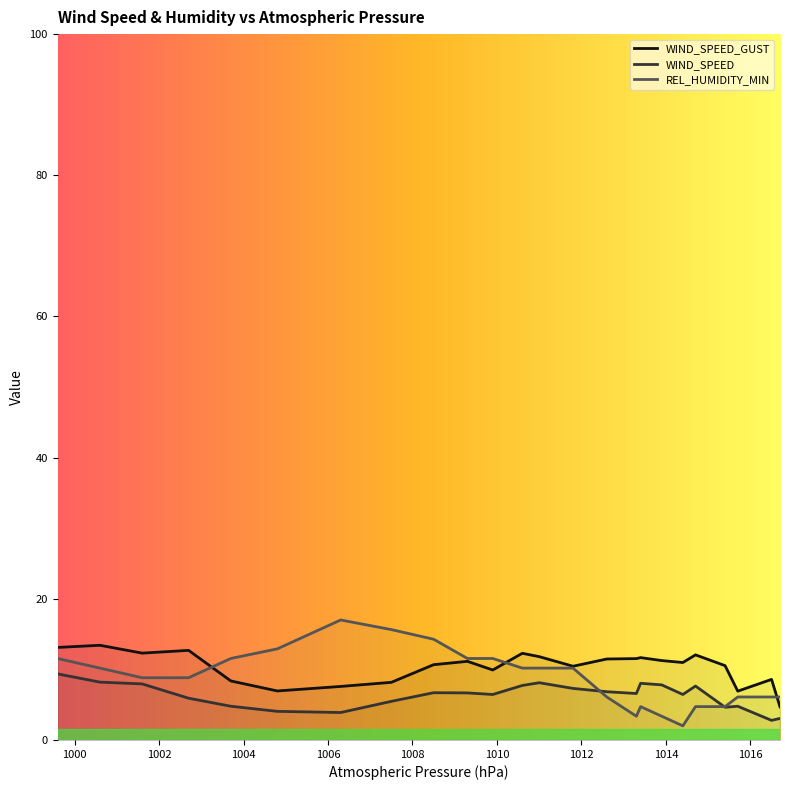

The value of WIND_SPEED_GUST at 999.6 is 19.4. True or false?

False